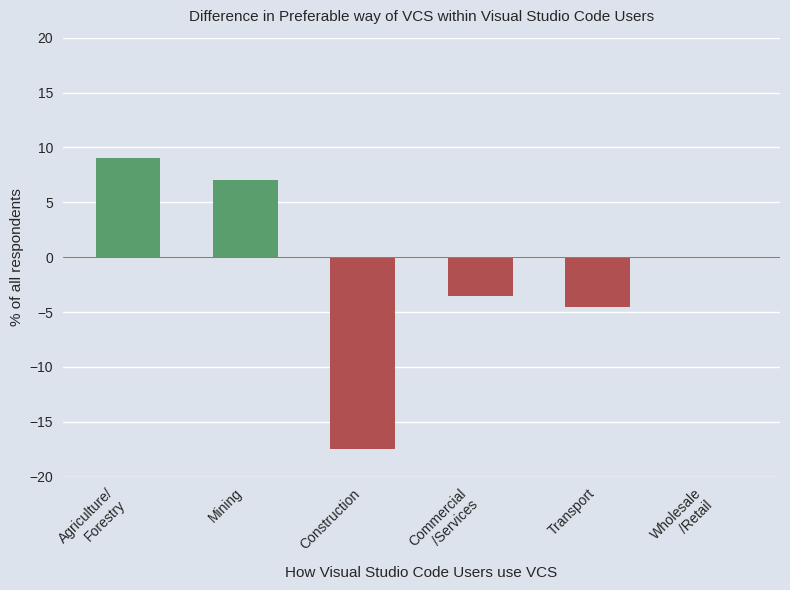

What is the maximum value shown in the chart?

9.0